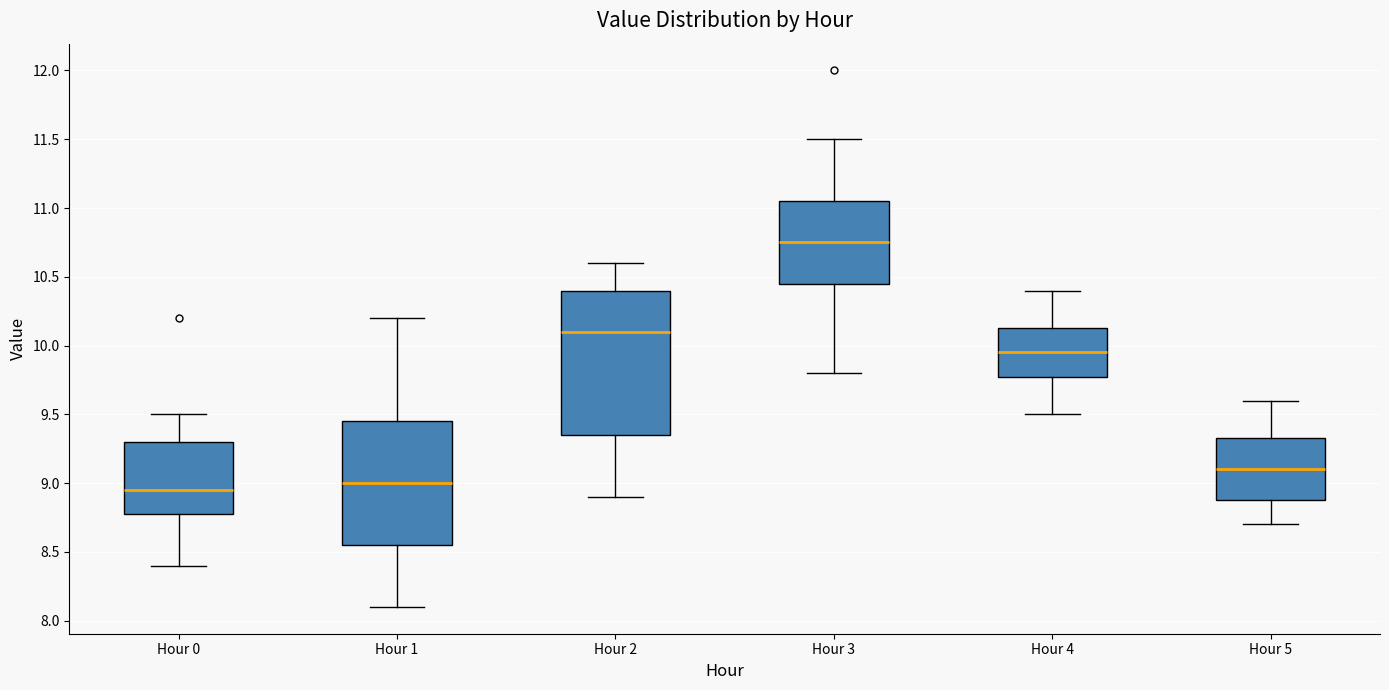

Reading left to right, transcribe this box plot: for each box, give where its median line is, the range the box spans, and where its two whiskers end, as read against the y-axis. The values are not printed on the chart, so give them approximately, as read against the axis.

Hour 0: median 8.95, box 8.80 to 9.30, whiskers 8.40 to 9.50
Hour 1: median 9.00, box 8.55 to 9.45, whiskers 8.10 to 10.20
Hour 2: median 10.10, box 9.35 to 10.40, whiskers 8.90 to 10.60
Hour 3: median 10.75, box 10.45 to 11.05, whiskers 9.80 to 11.50
Hour 4: median 9.95, box 9.80 to 10.15, whiskers 9.50 to 10.40
Hour 5: median 9.10, box 8.90 to 9.35, whiskers 8.70 to 9.60